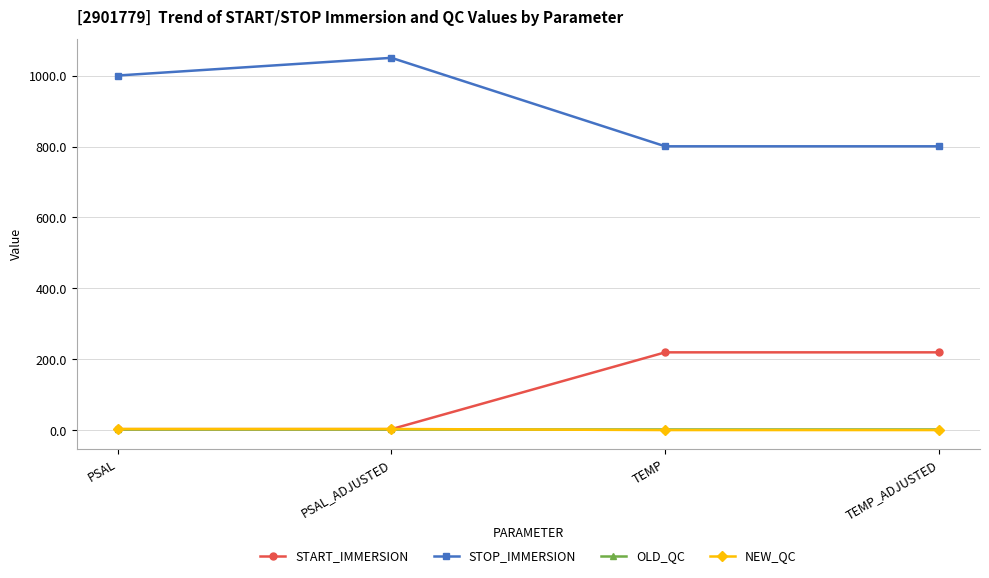

What is the spread (max minus min) of values at PSAL?

997.1